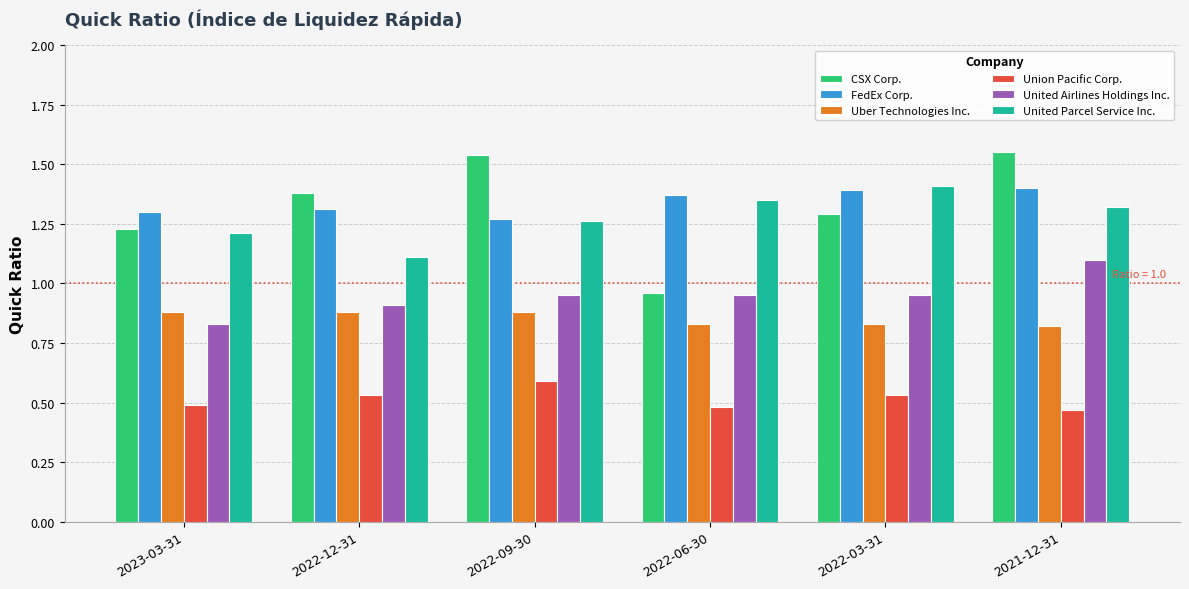

At which category is the sum across all series the highest?

2021-12-31